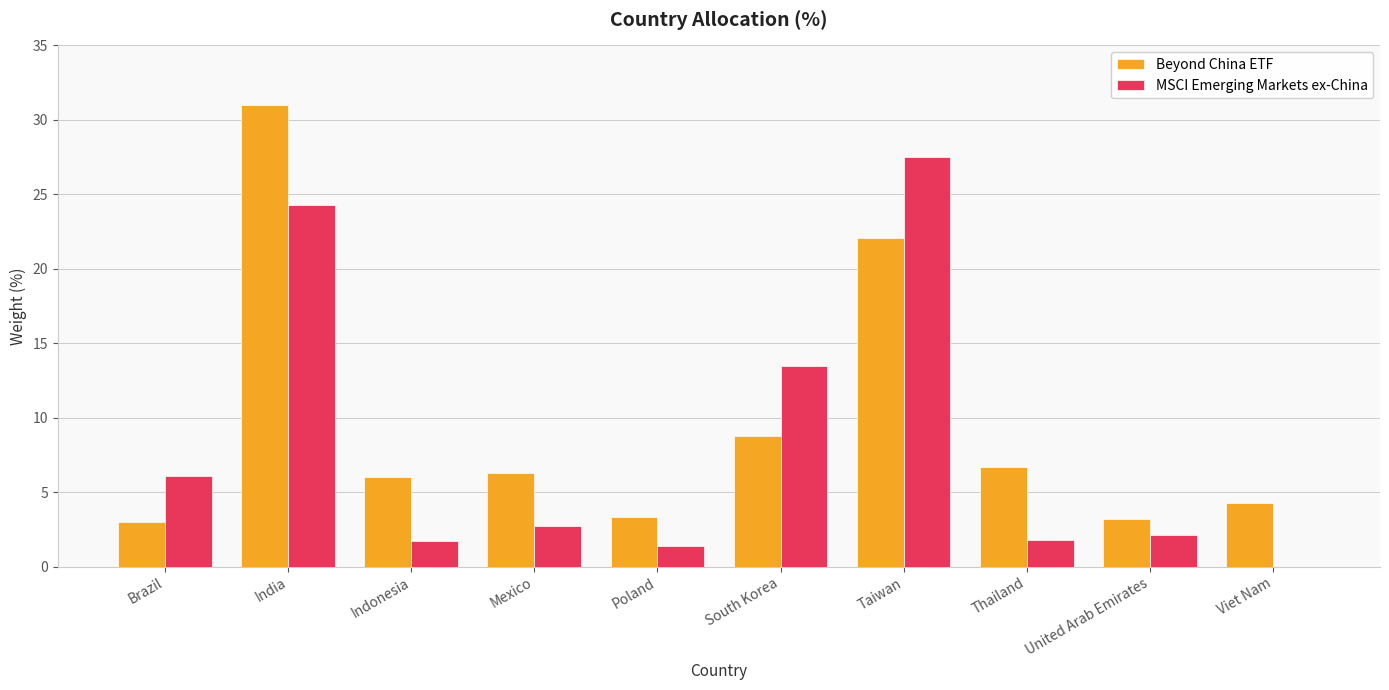

What is the sum of all Beyond China ETF values?

94.7